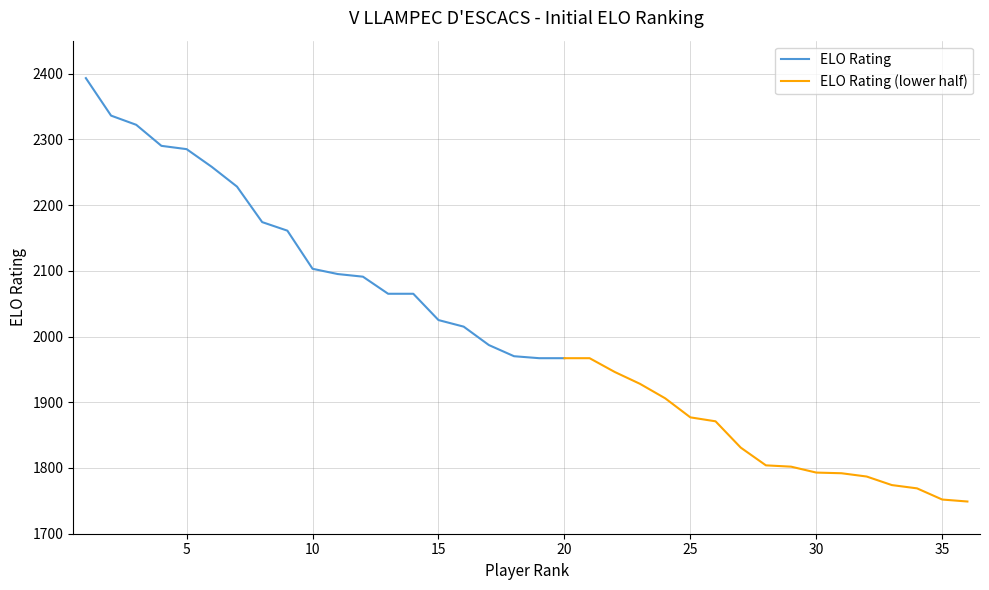

How many data points does each series have?

36